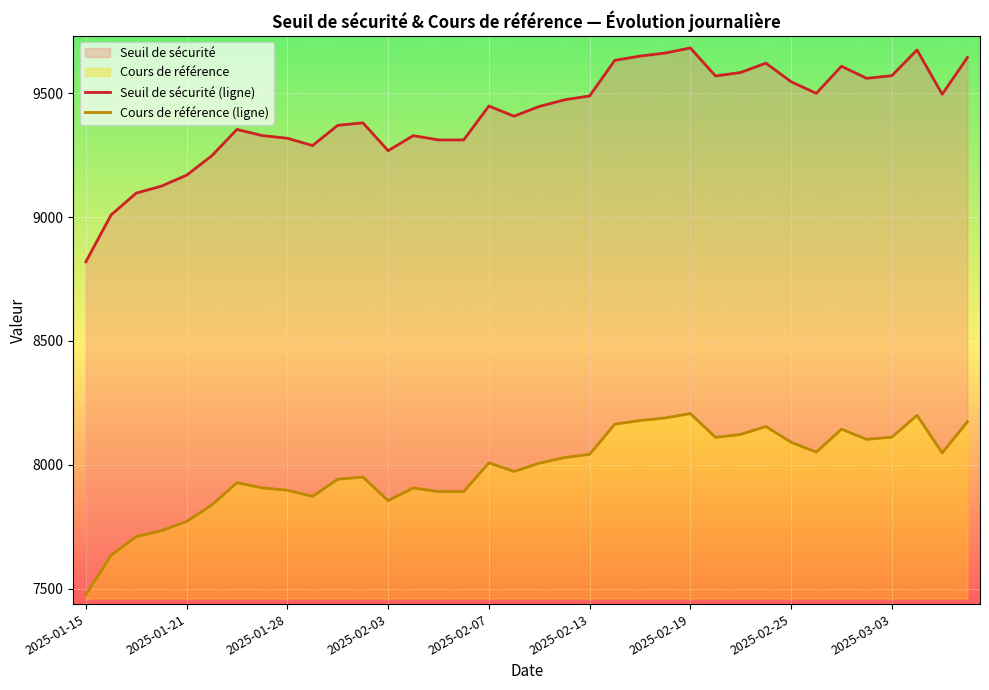

True or false: Seuil de sécurité (ligne) and Cours de référence (ligne) intersect in this chart.

False